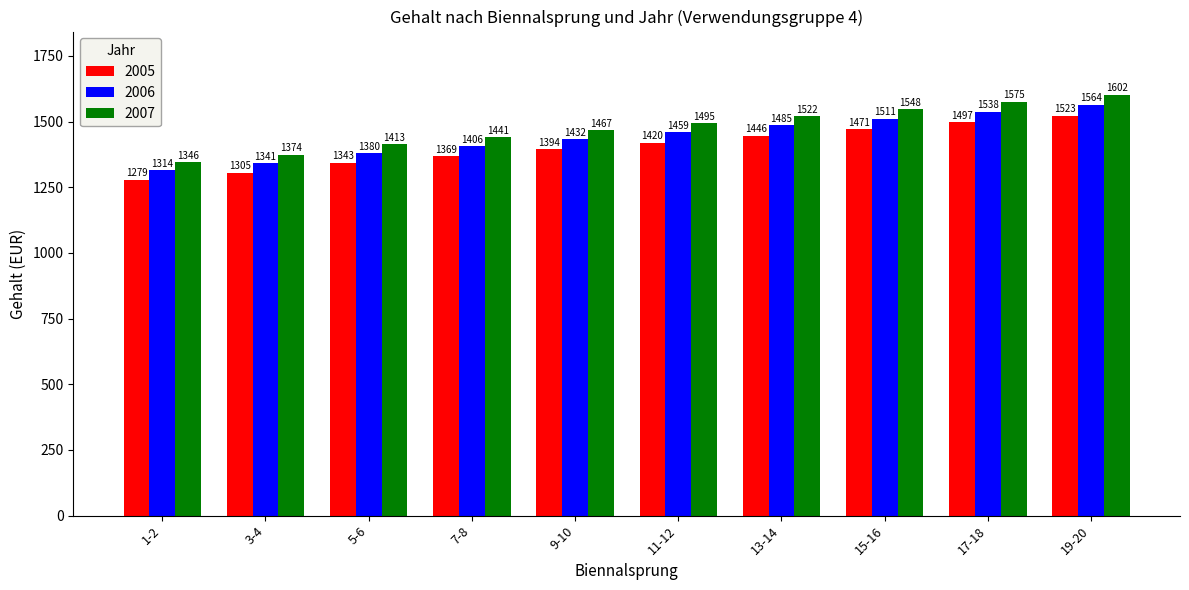

What is the label of the 2nd bar from the right?

17-18